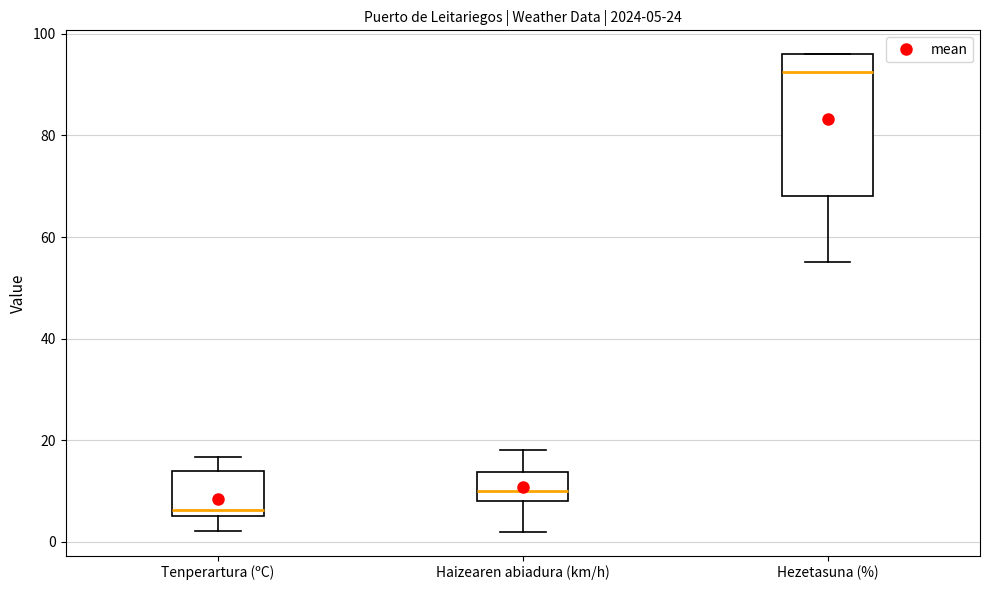

Which box is the tallest, from its lower edge to its upper edge?

Hezetasuna (%)